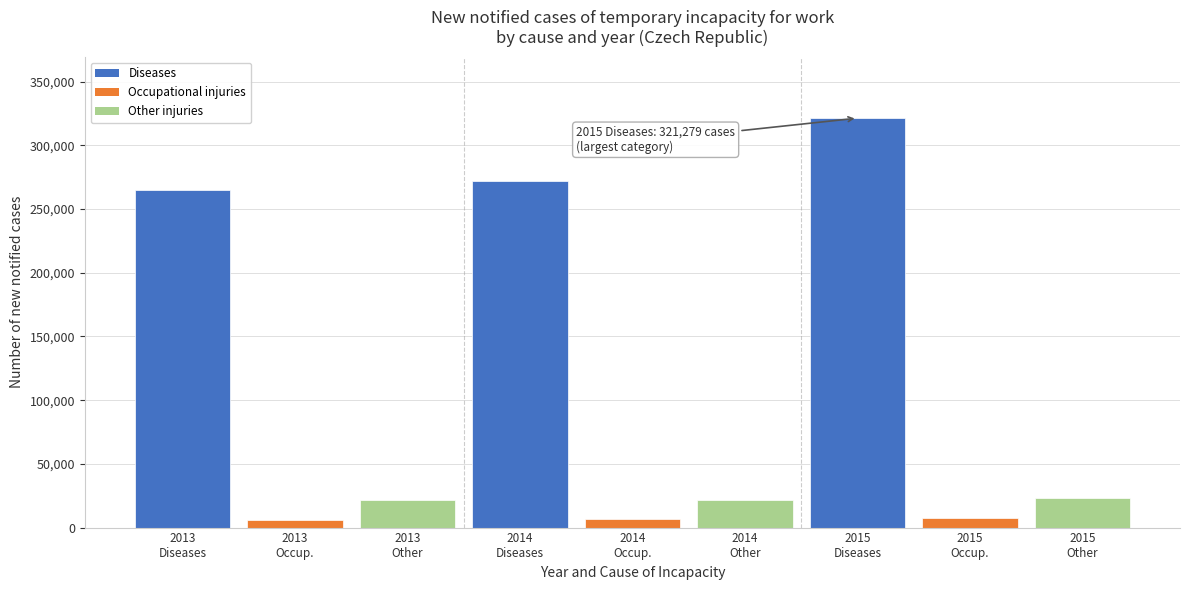

What is the value of the 4th bar from the left?

272036